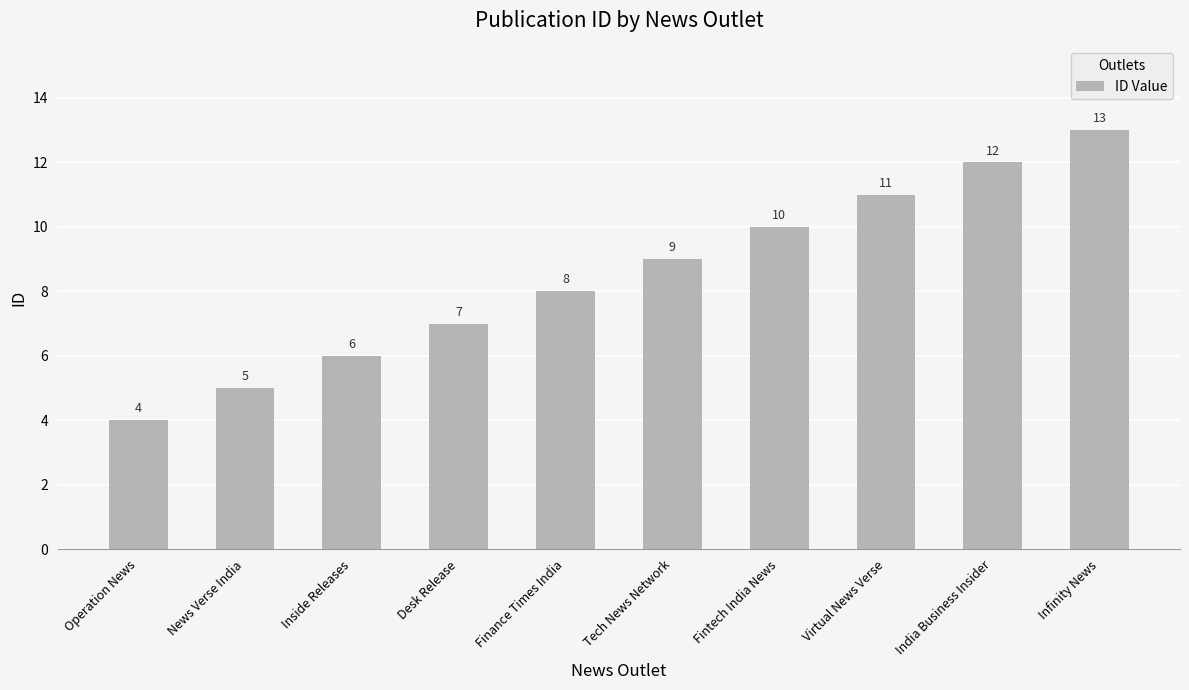

How many categories are shown in the chart?

10